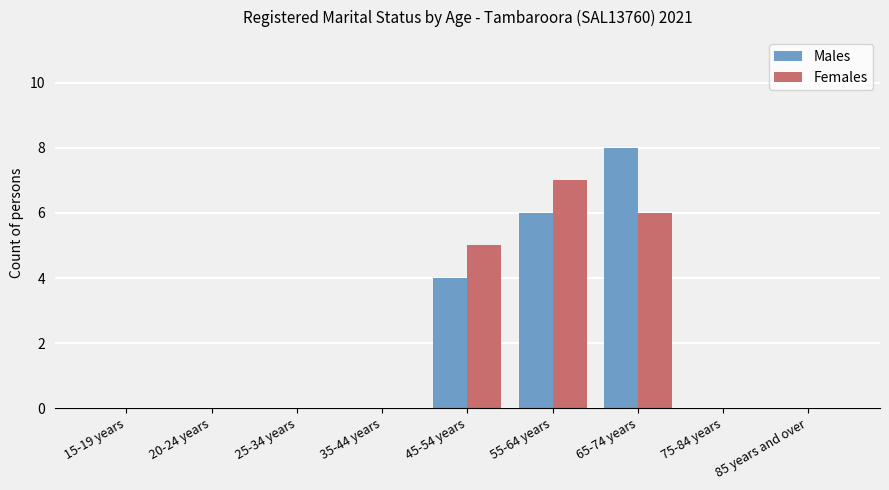

Reading left to right, list all the values displayed in this chart.

Males: 0	0	0	0	4	6	8	0	0
Females: 0	0	0	0	5	7	6	0	0